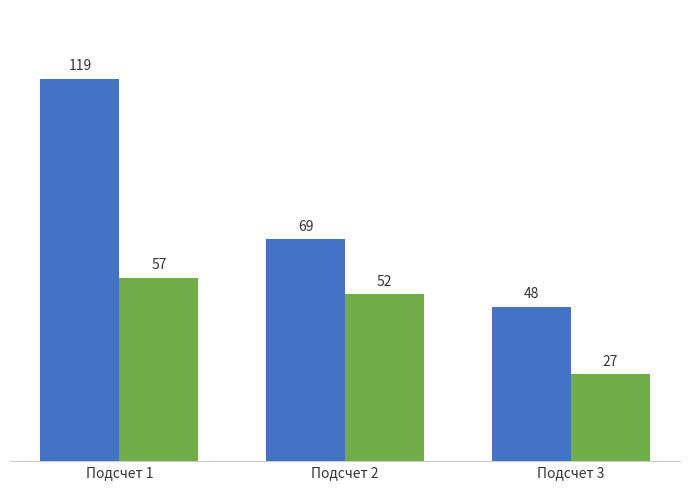

At which category does the chart reach its peak across all series?

Подсчет 1